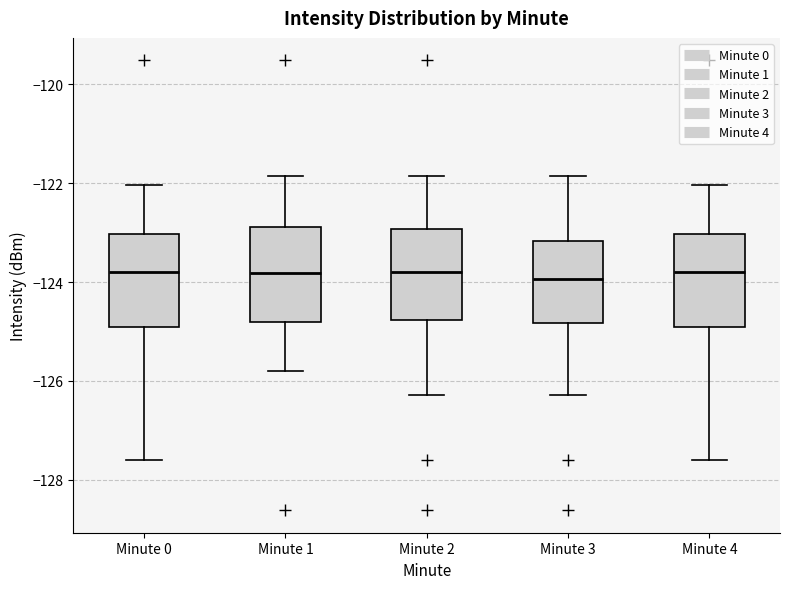

Reading left to right, transcribe this box plot: for each box, give where its median line is, the range the box spans, and where its two whiskers end, as read against the y-axis. The values are not printed on the chart, so give them approximately, as read against the axis.

Minute 0: median -123.8, box -125.0 to -123.0, whiskers -127.6 to -122.0
Minute 1: median -123.8, box -124.8 to -122.8, whiskers -125.8 to -121.8
Minute 2: median -123.8, box -124.8 to -123.0, whiskers -126.2 to -121.8
Minute 3: median -124.0, box -124.8 to -123.2, whiskers -126.2 to -121.8
Minute 4: median -123.8, box -125.0 to -123.0, whiskers -127.6 to -122.0